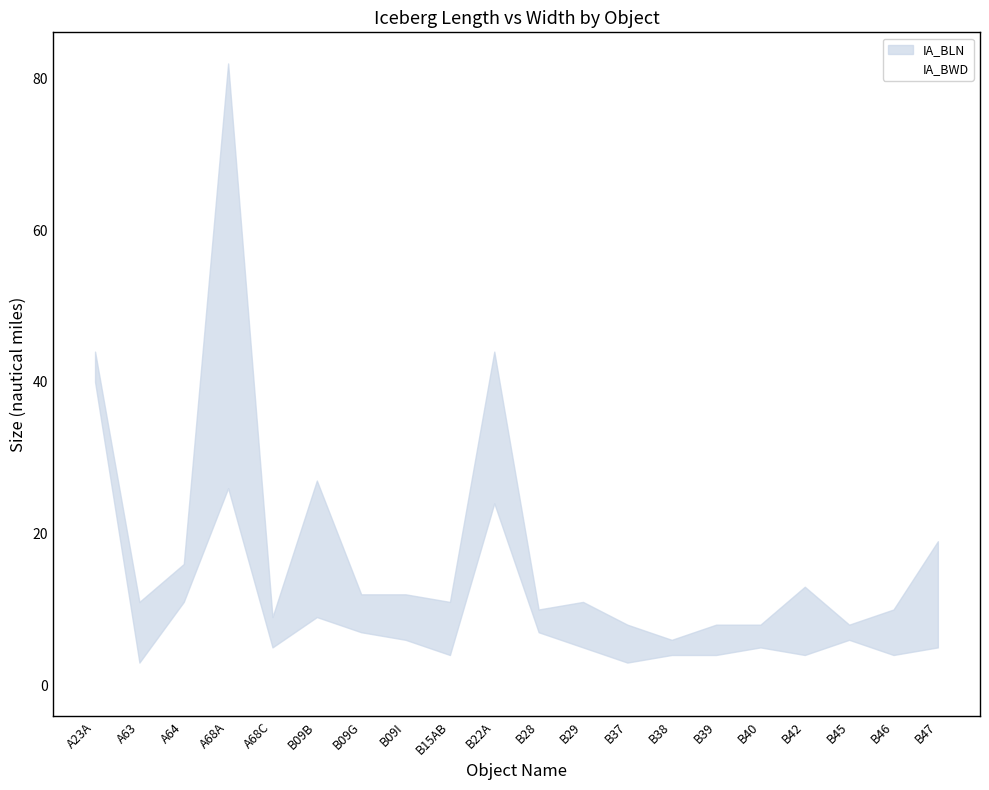

At which label does IA_BWD first exceed 5?

A23A